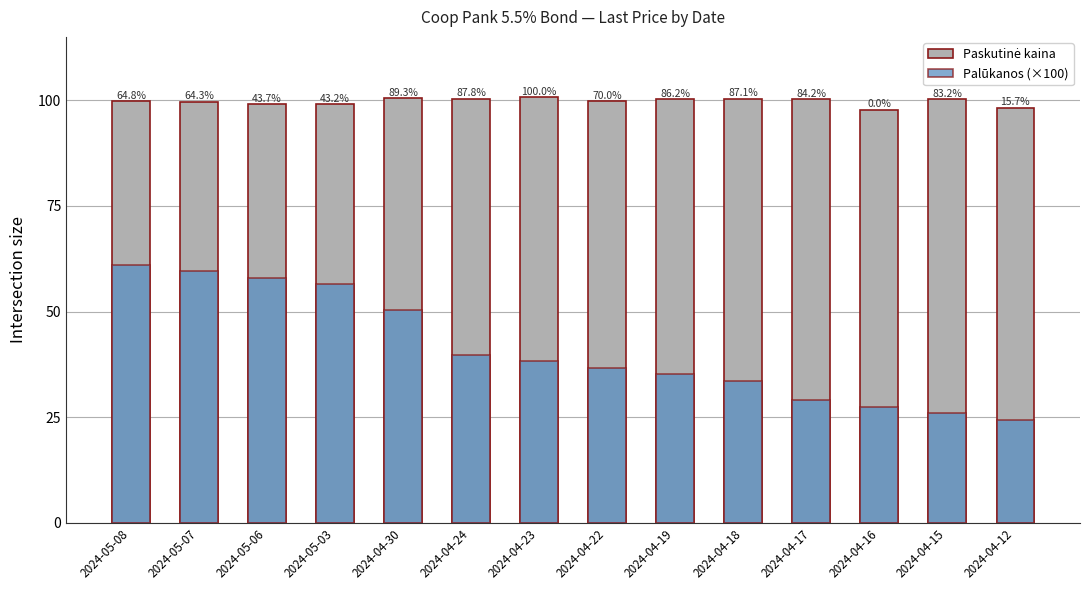

How many bars are there in total?

28